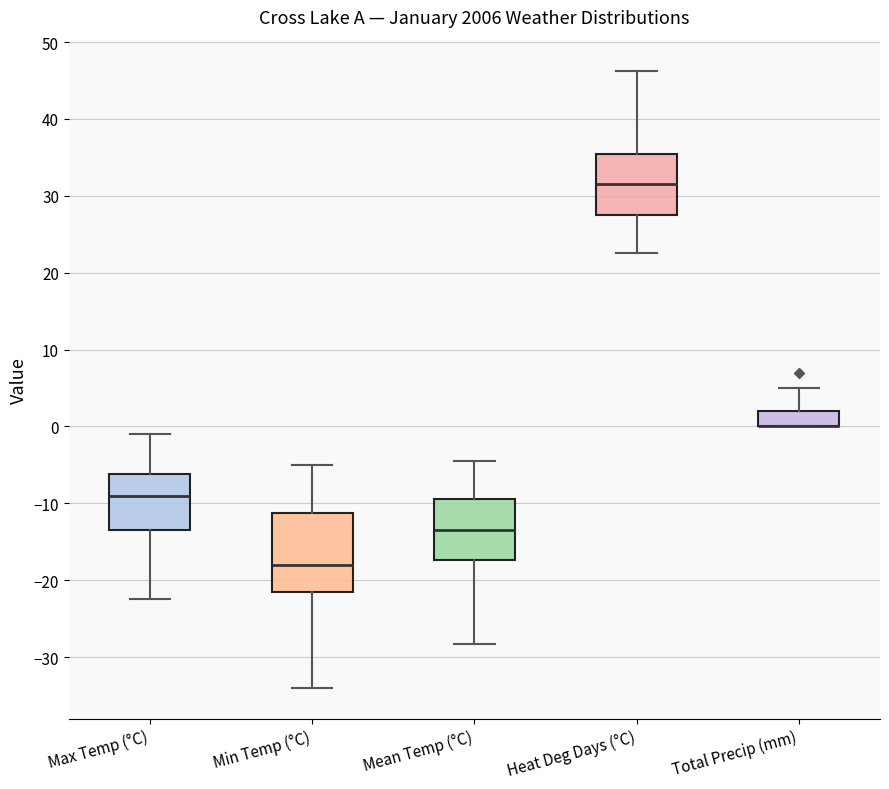

Where does the upper whisker of the box for Total Precip (mm) end on the y-axis? The values are not printed on the chart, so give them approximately, as read against the axis.

5